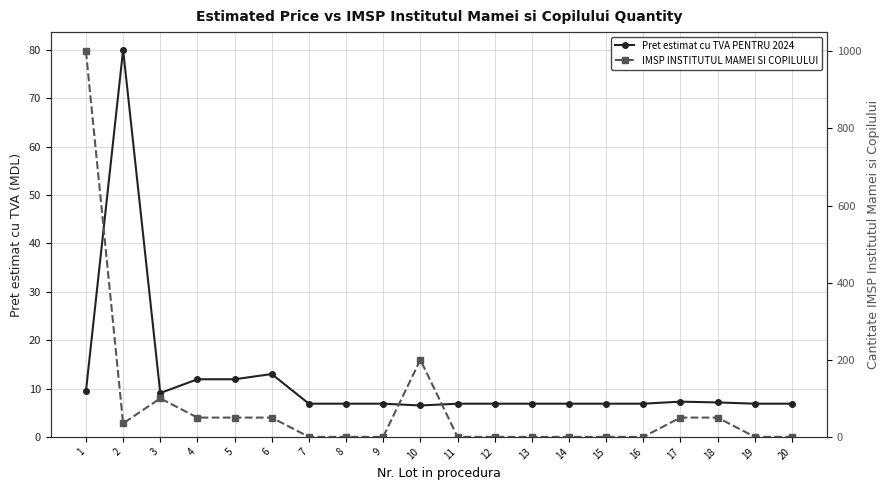

How many lines are shown in the chart?

2